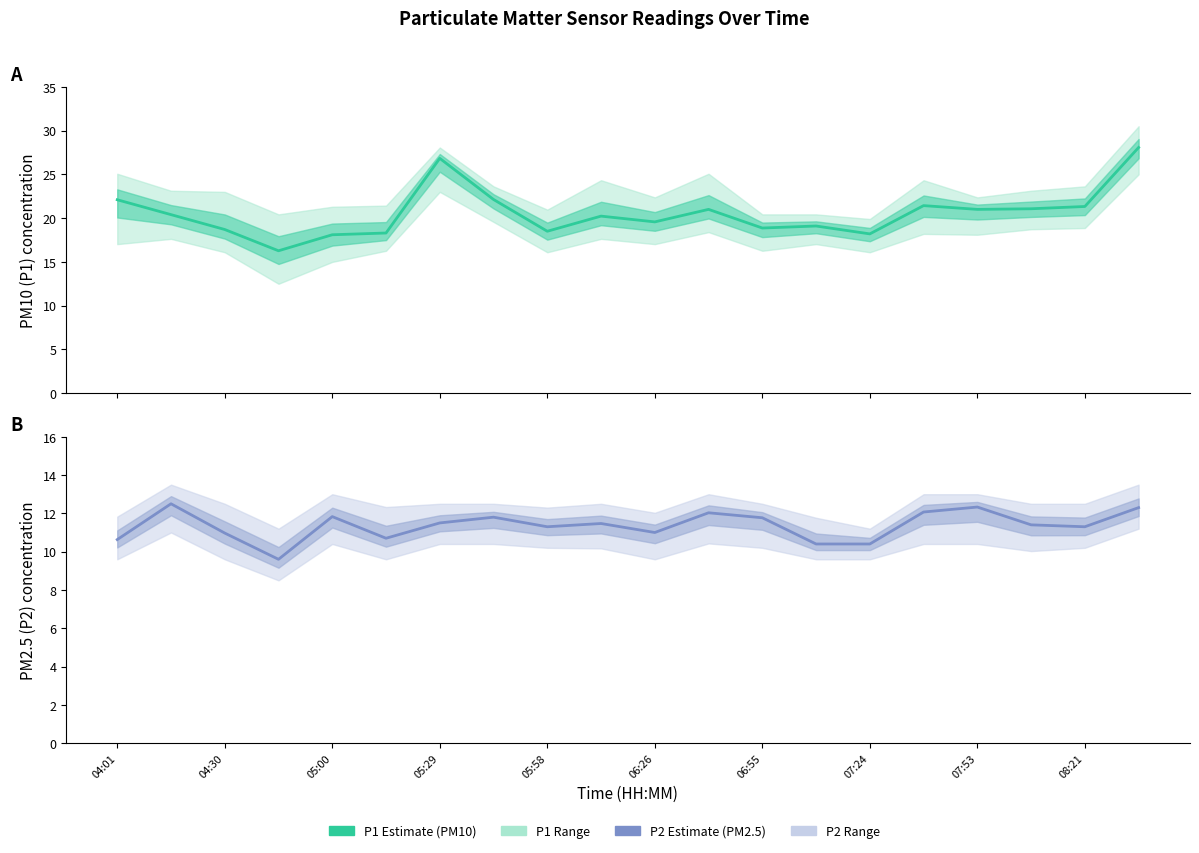

How many lines are shown in the chart?

2